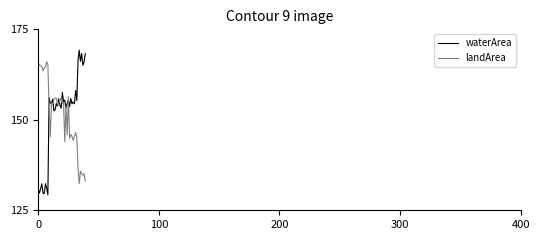

What are all the series names shown in the legend?

waterArea, landArea